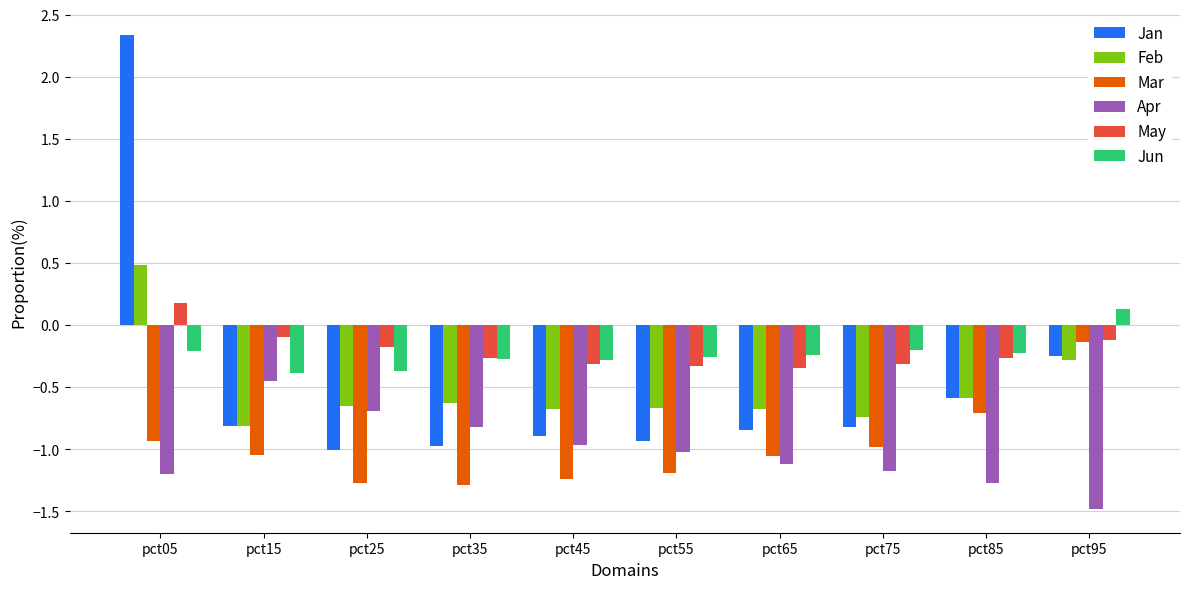

List the series in order of their peak value, highest first.

Jan, Feb, May, Jun, Mar, Apr